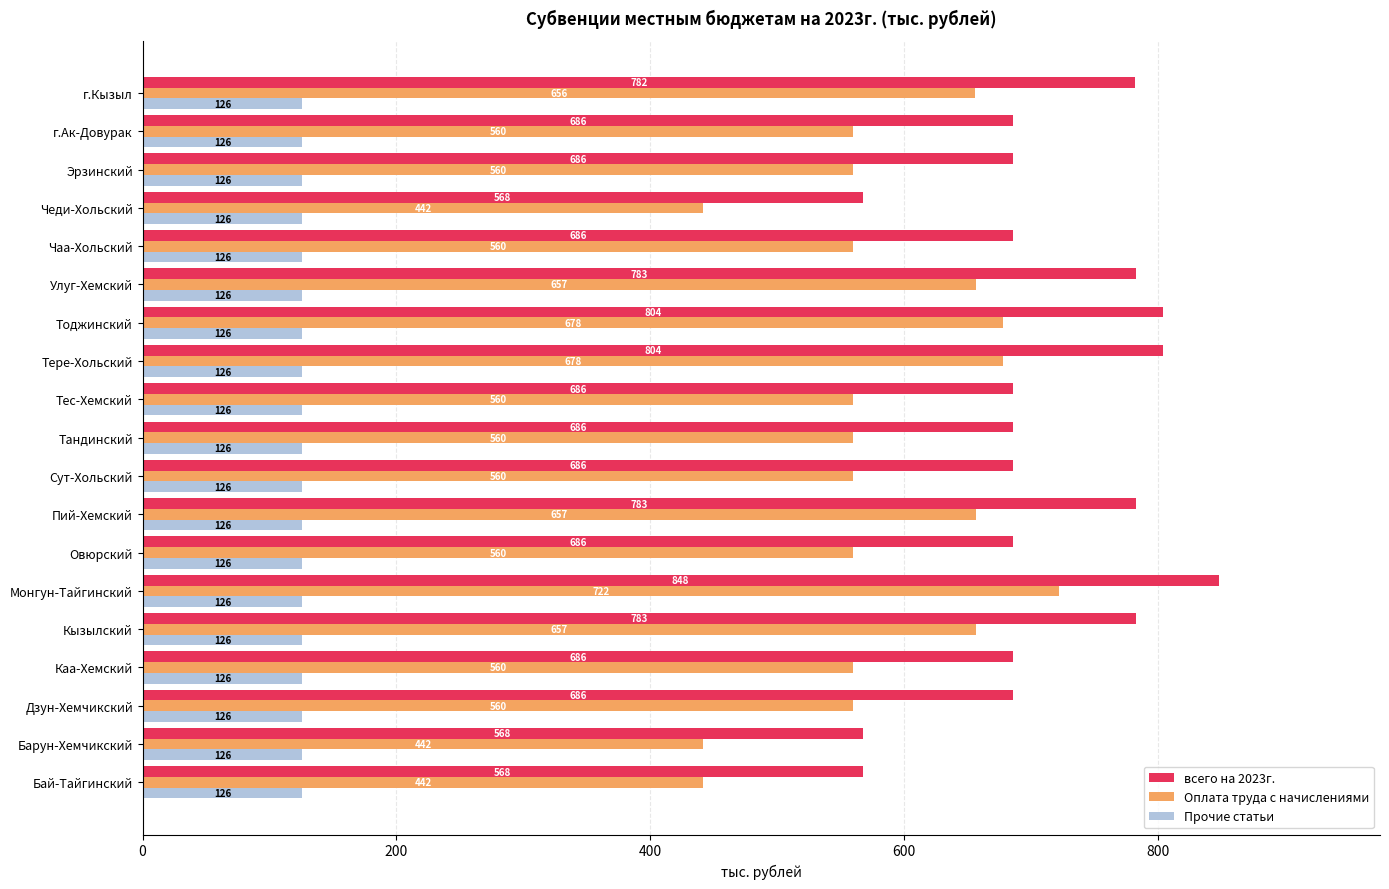

Rank the series by their maximum value, from highest to lowest.

всего на 2023г., Оплата труда с начислениями, Прочие статьи